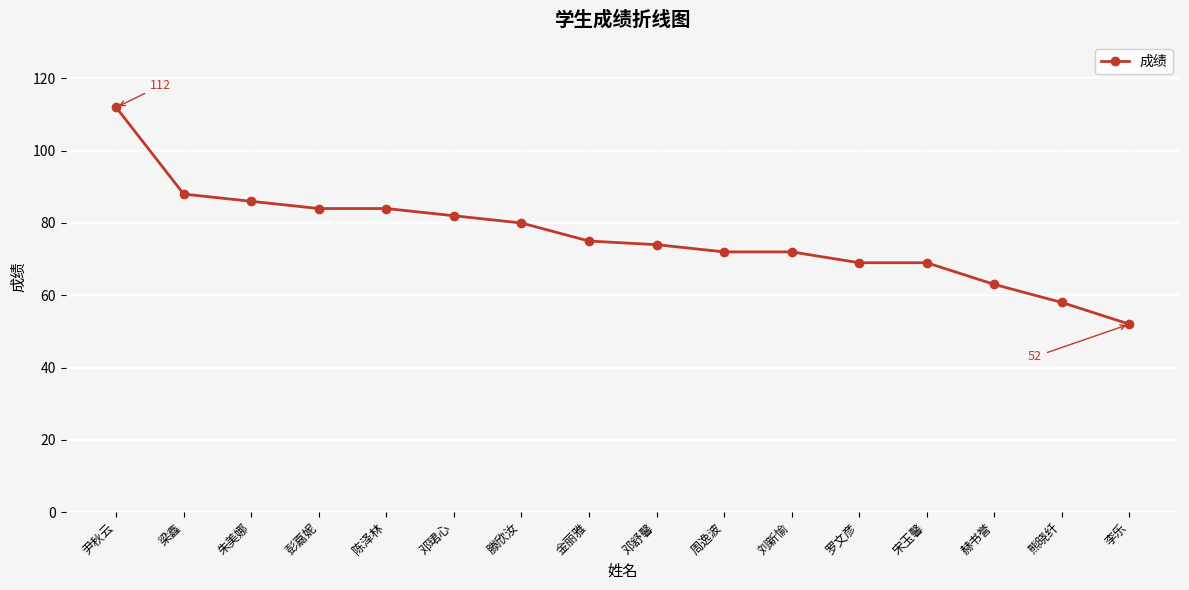

What is the approximate value at 周逸波, to the nearest 5?

70